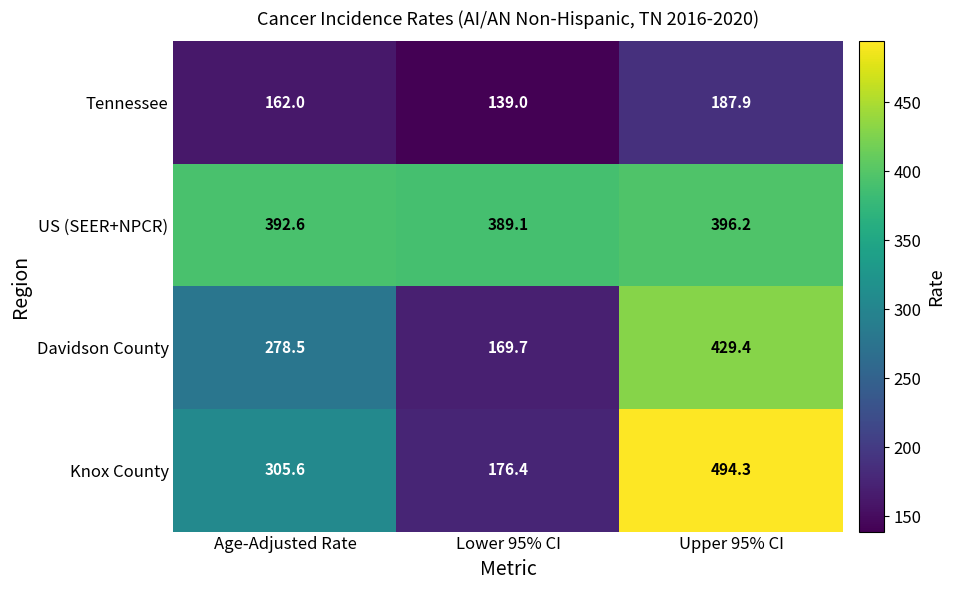

What is the total value across all series at Lower 95% CI?

874.2